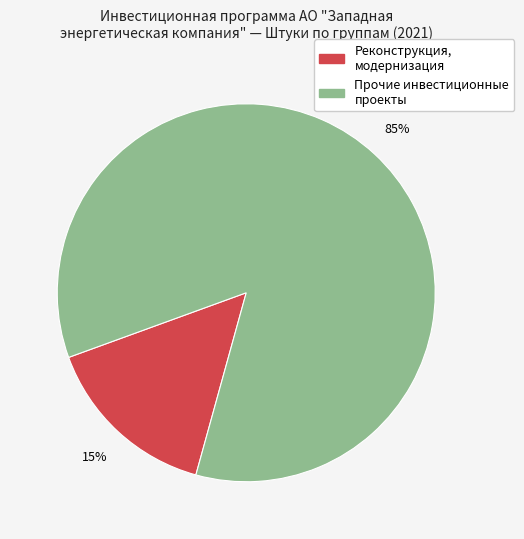

How many slices are in this pie chart?

2